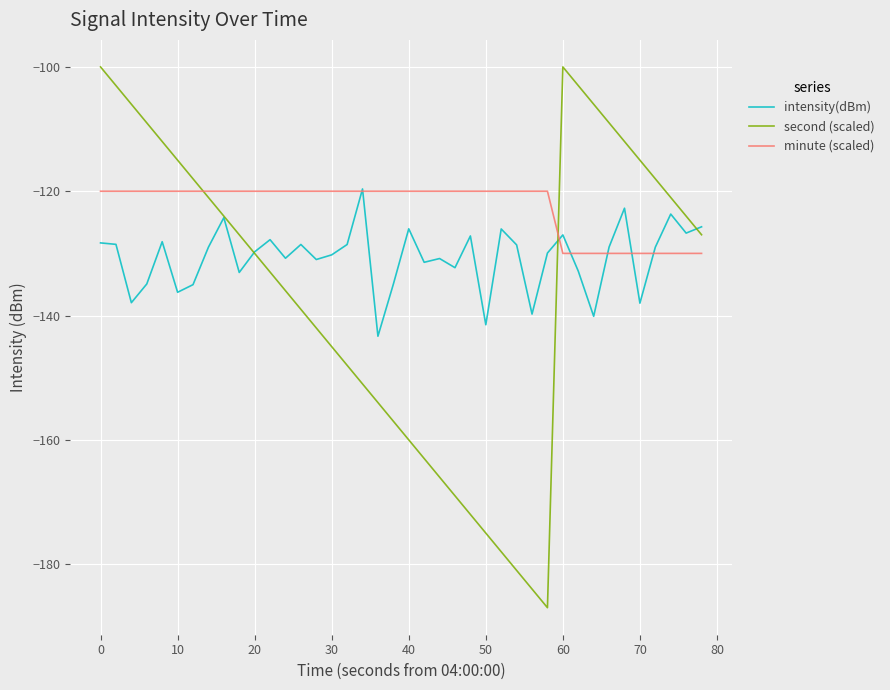

What is the maximum value shown in the chart?

-100.0